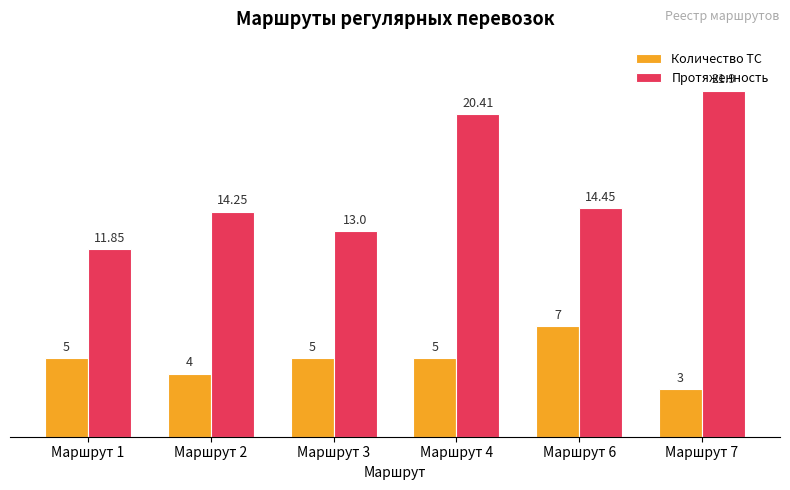

What is the maximum value for Протяженность?

21.9